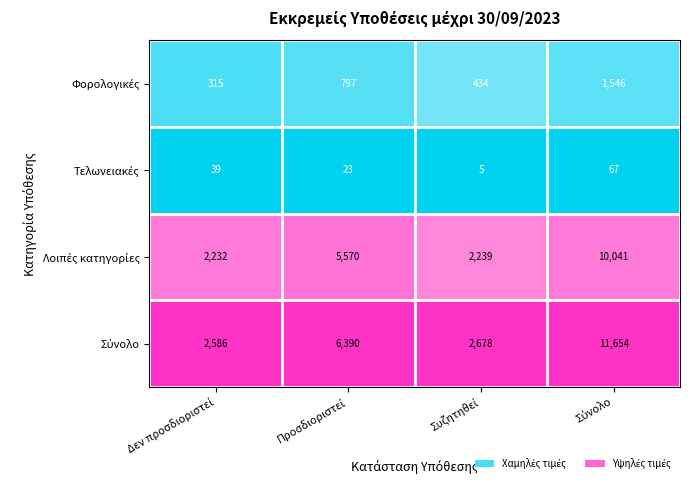

What is the minimum value shown in the chart?

5